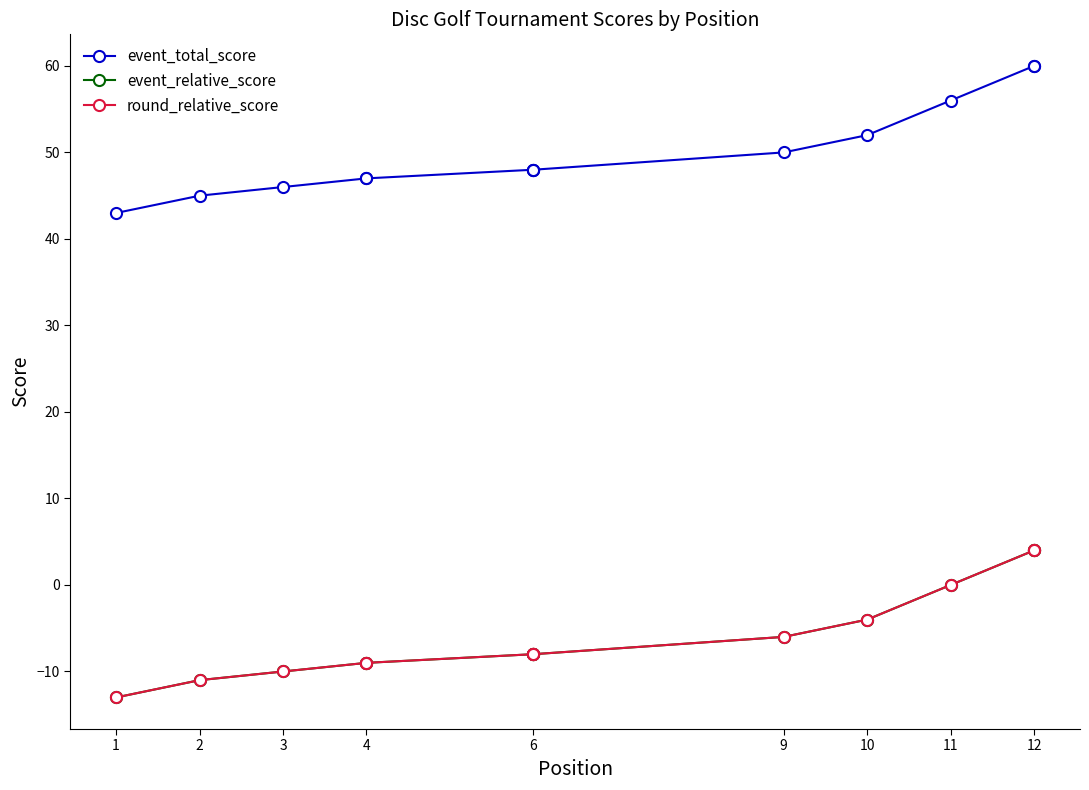

Which series has the largest total across all categories?

event_total_score